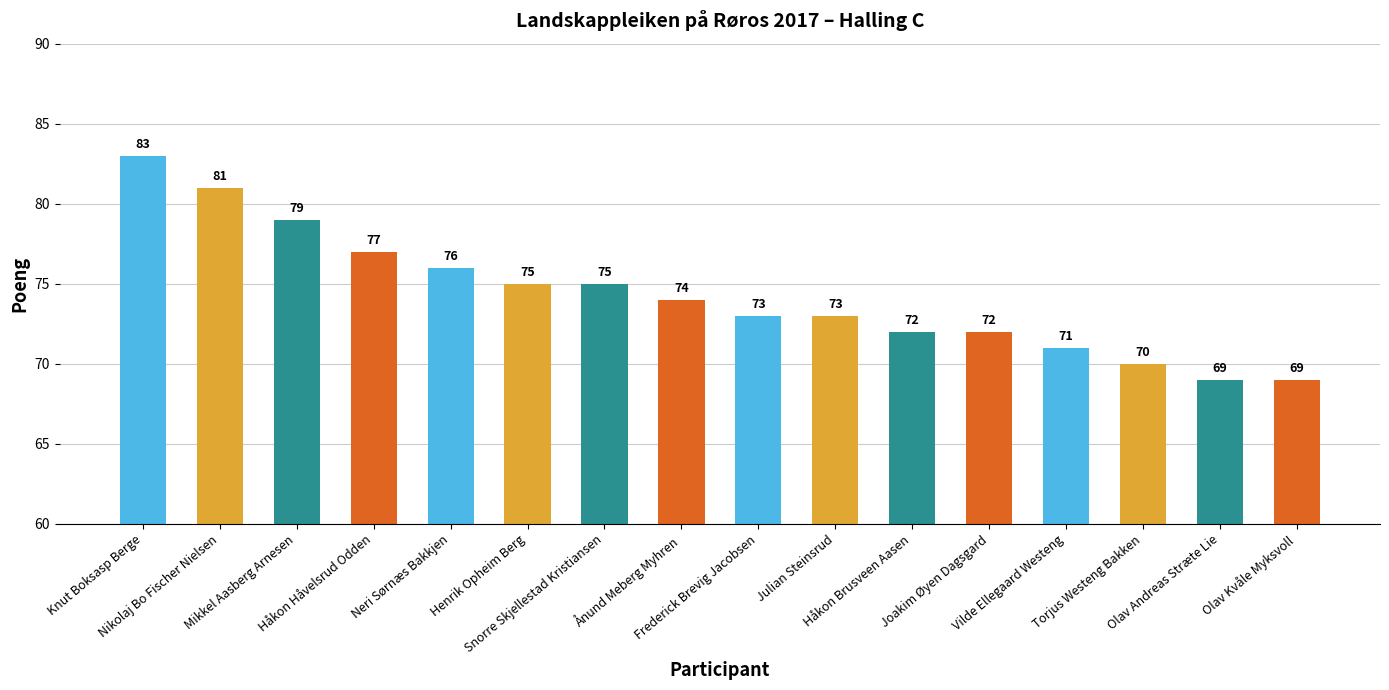

What is the greatest value displayed?

83